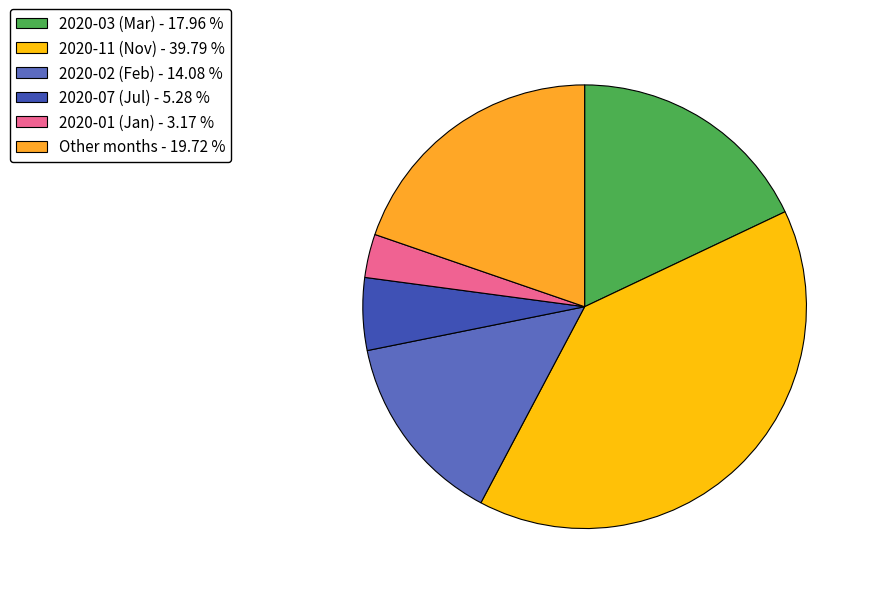

Do 2020-01 (Jan) - 3.17 % and 2020-11 (Nov) - 39.79 % together represent more than half of the pie?

No